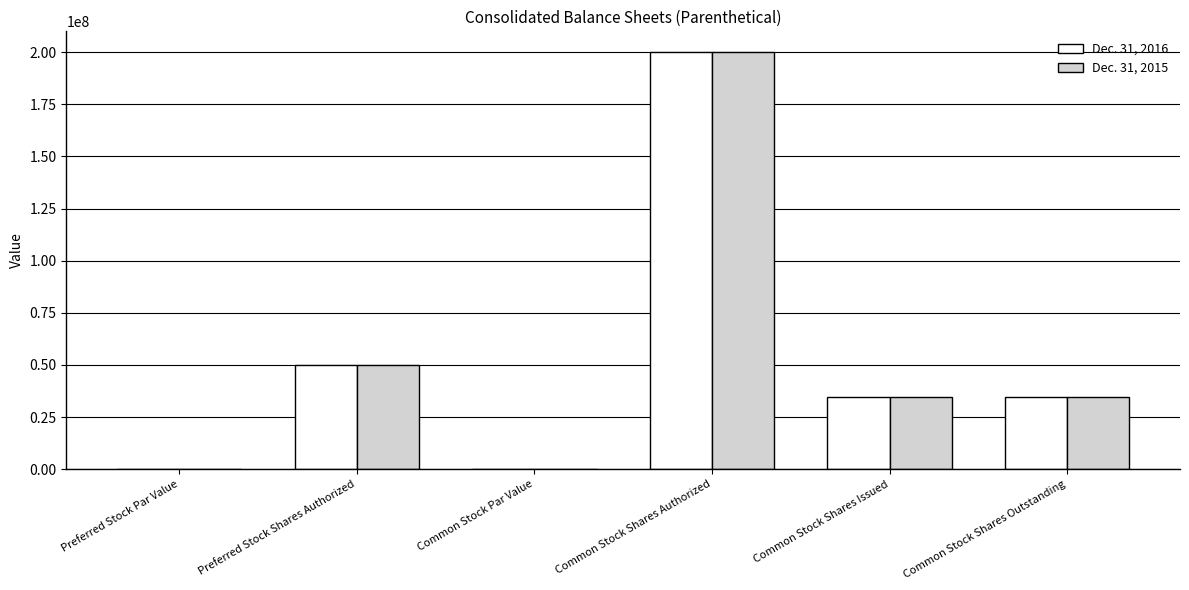

True or false: Dec. 31, 2016 has a value of 47275049.1 at Common Stock Shares Outstanding.

False